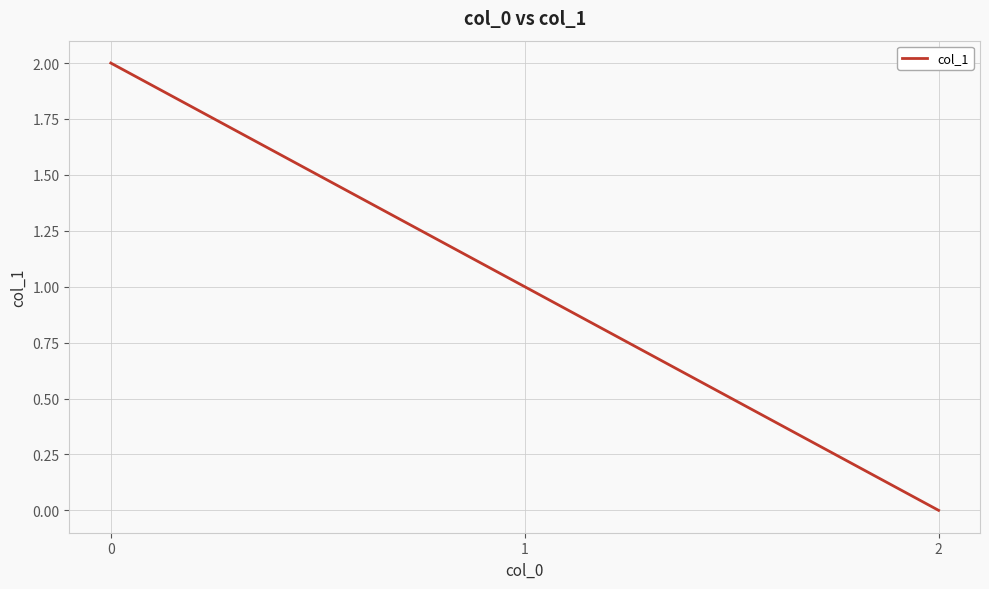

At which label is the value closest to 1?

1